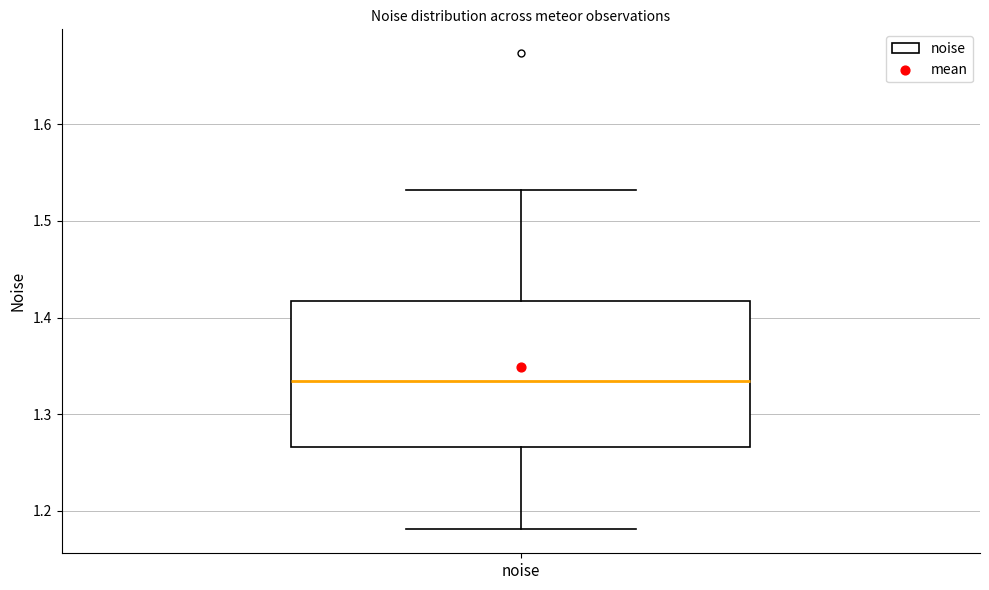

Where is the lower edge of the box for noise on the y-axis? The values are not printed on the chart, so give them approximately, as read against the axis.

1.27